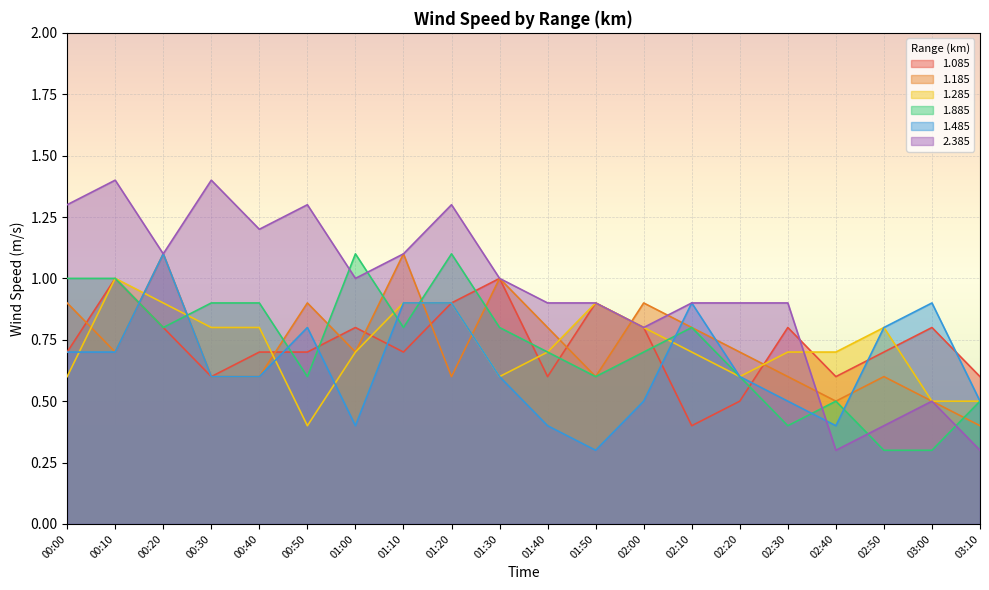

What is the minimum value shown in the chart?

0.3